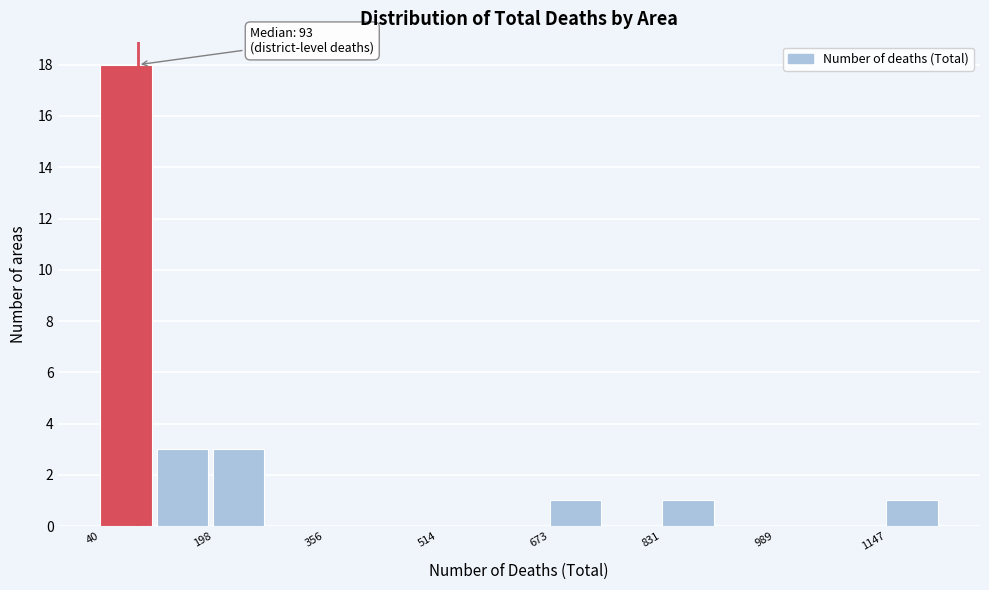

Read against the x-axis, roughly where is the centre of the tallest bar?

80